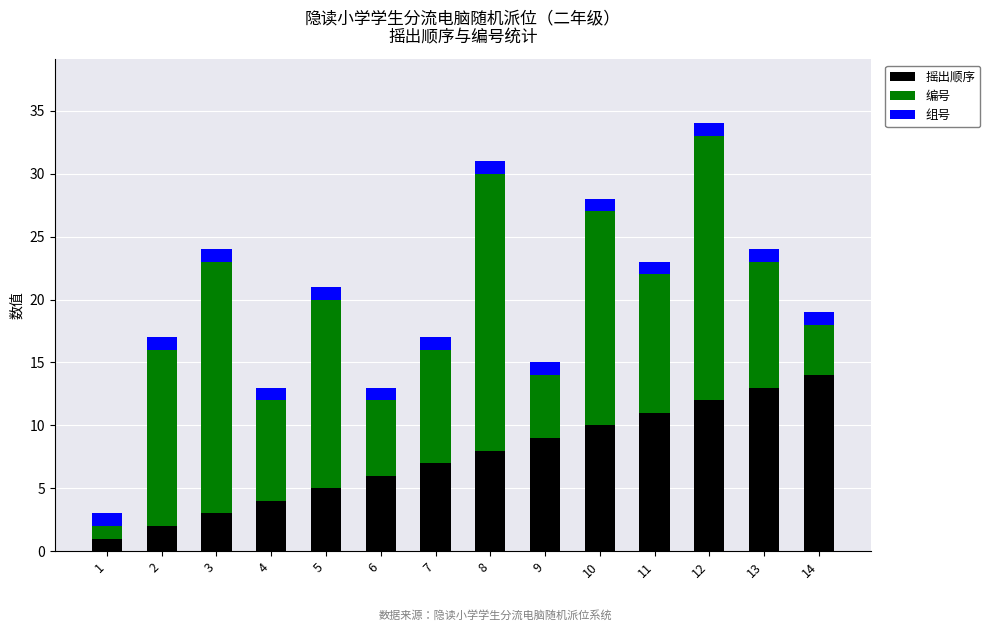

The 摇出顺序 series shows 9 at 9. True or false?

True